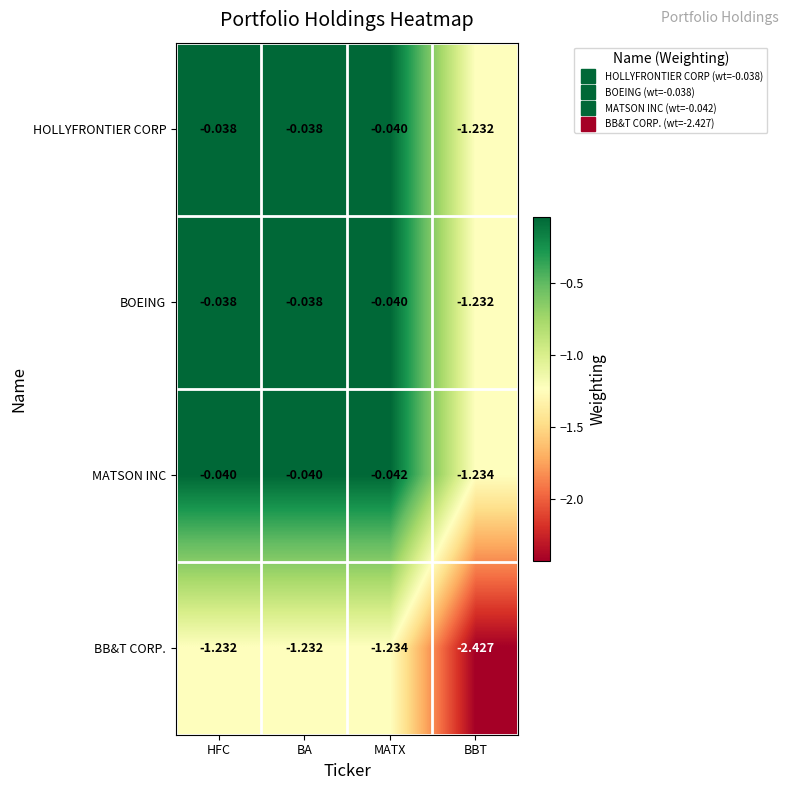

Which category has the lowest value across all series?

BBT